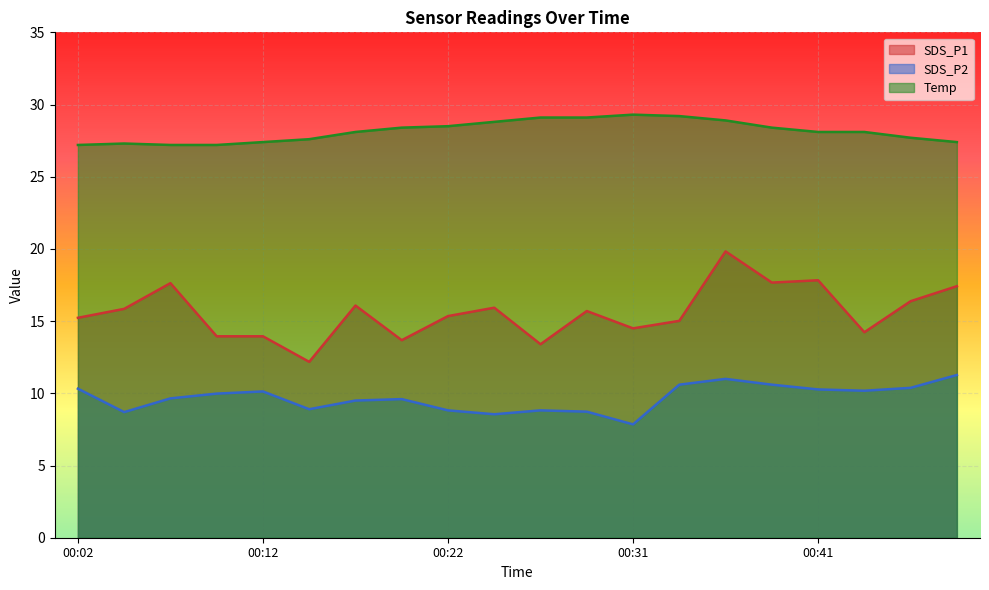

What is the sum of all SDS_P2 values?

193.8